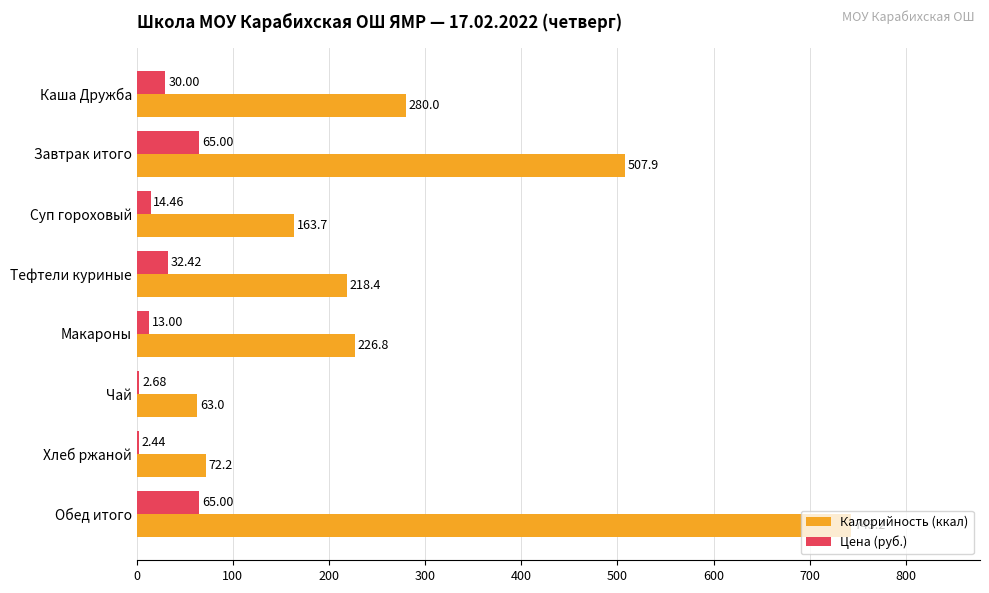

What is the maximum value for Цена (руб.)?

65.0